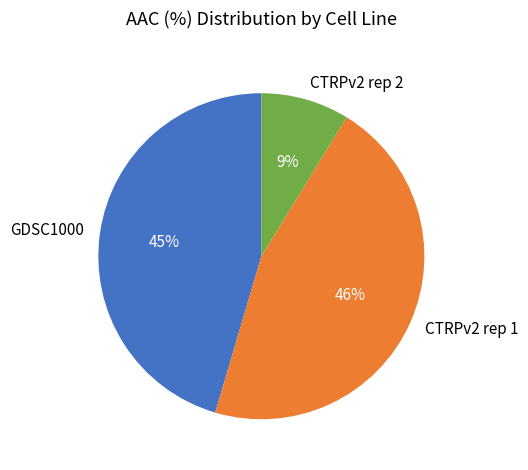

How many slices are in this pie chart?

3